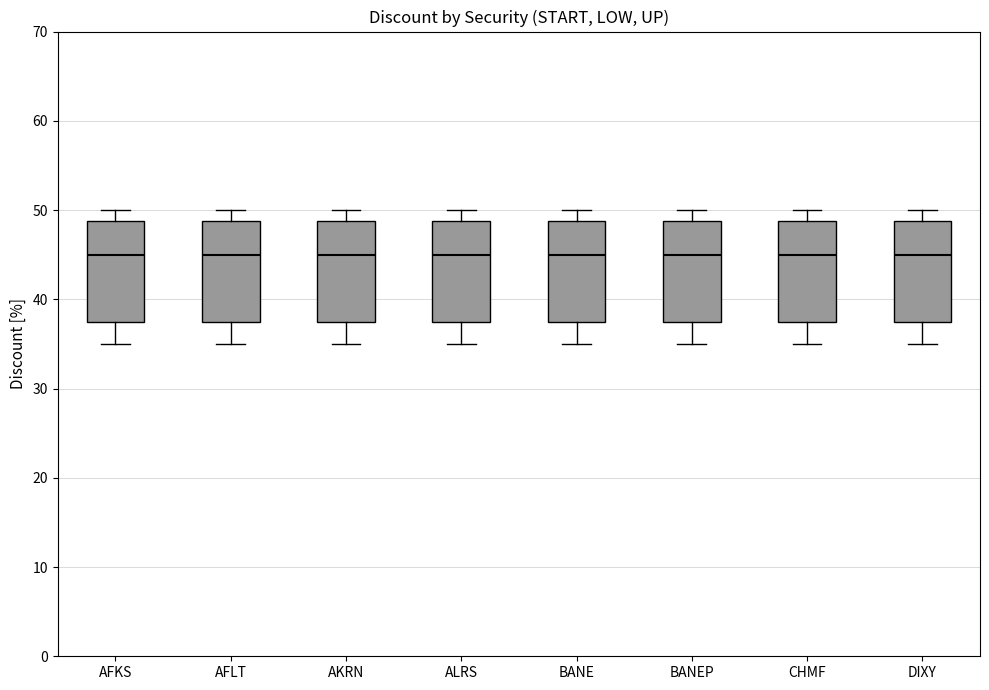

Where is the lower edge of the box for BANEP on the y-axis? The values are not printed on the chart, so give them approximately, as read against the axis.

38